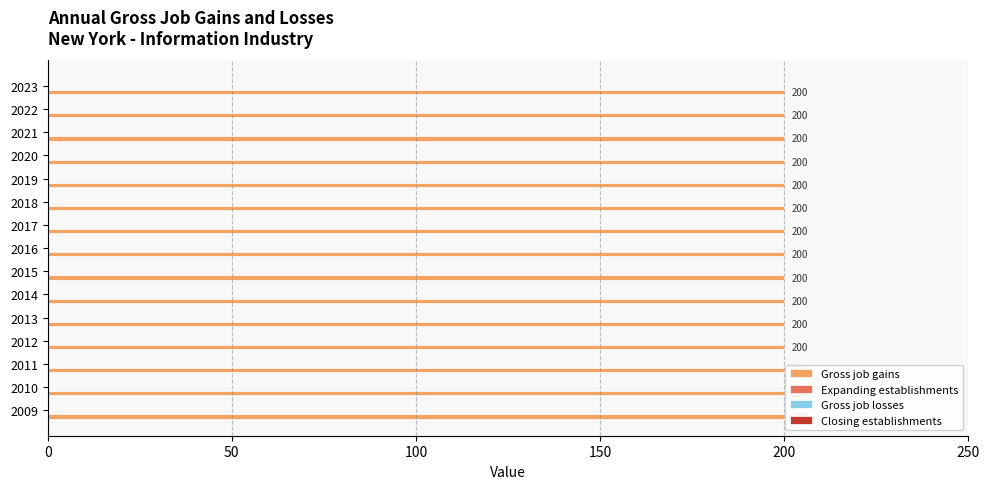

Reading left to right, list all the values displayed in this chart.

Gross job gains: 200	200	200	200	200	200	200	200	200	200	200	200	200	200	200
Expanding establishments: 0	0	0	0	0	0	0	0	0	0	0	0	0	0	0
Gross job losses: 0	0	0	0	0	0	0	0	0	0	0	0	0	0	0
Closing establishments: 0	0	0	0	0	0	0	0	0	0	0	0	0	0	0